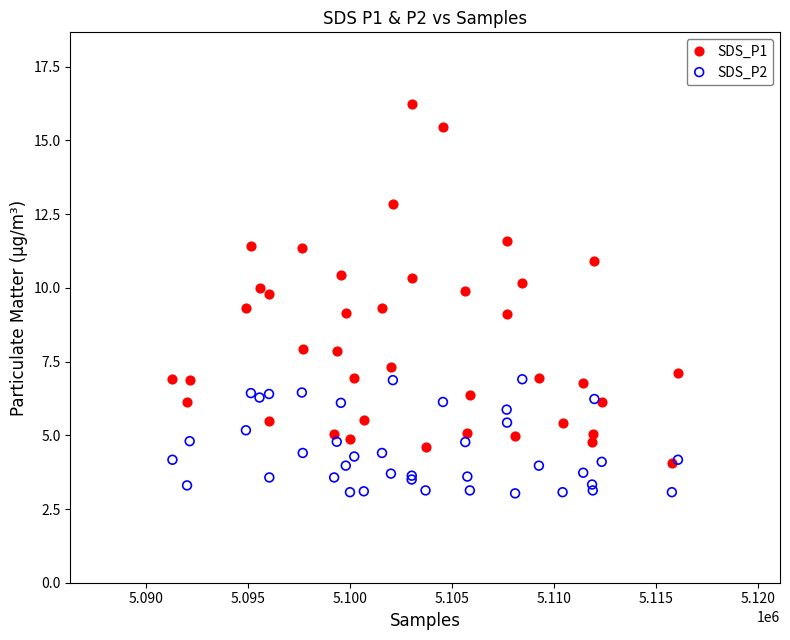

What are all the series names shown in the legend?

SDS_P1, SDS_P2